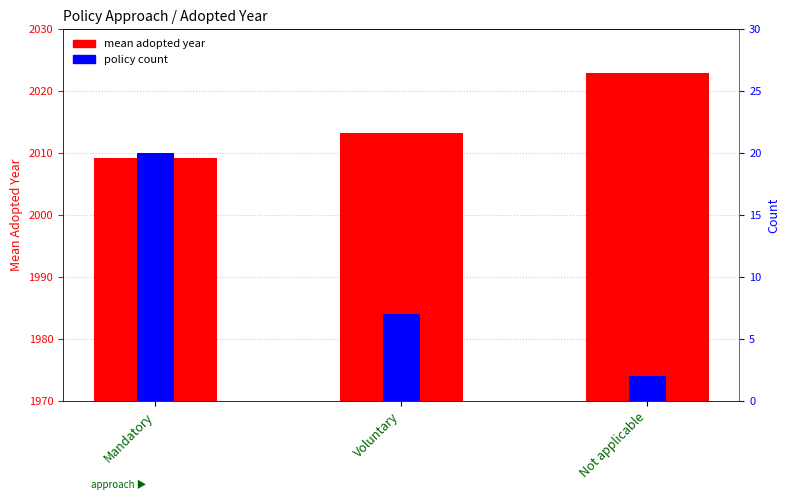

What is the label of the 3rd bar from the right?

Mandatory